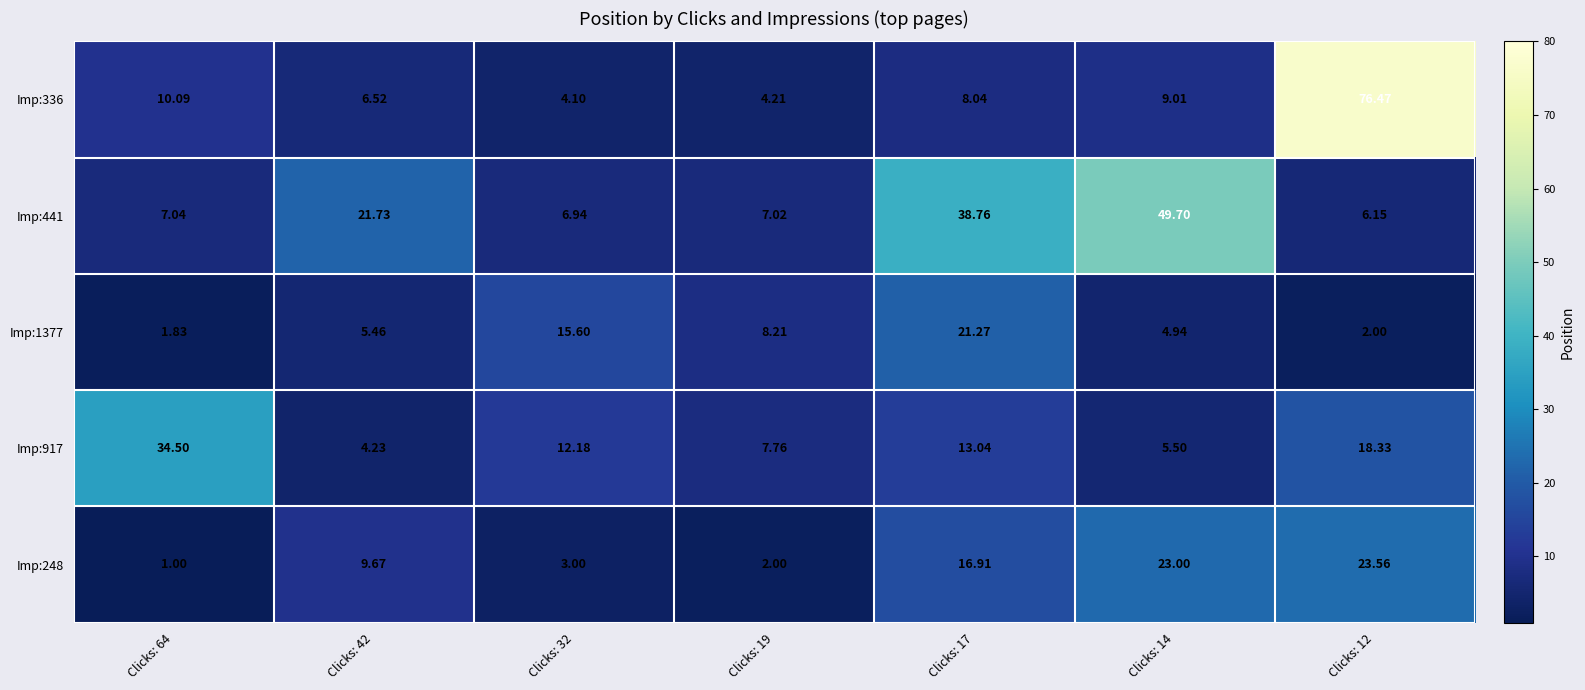

At Clicks: 19, list the series in order from smallest to largest.

Imp:248, Imp:336, Imp:441, Imp:917, Imp:1377